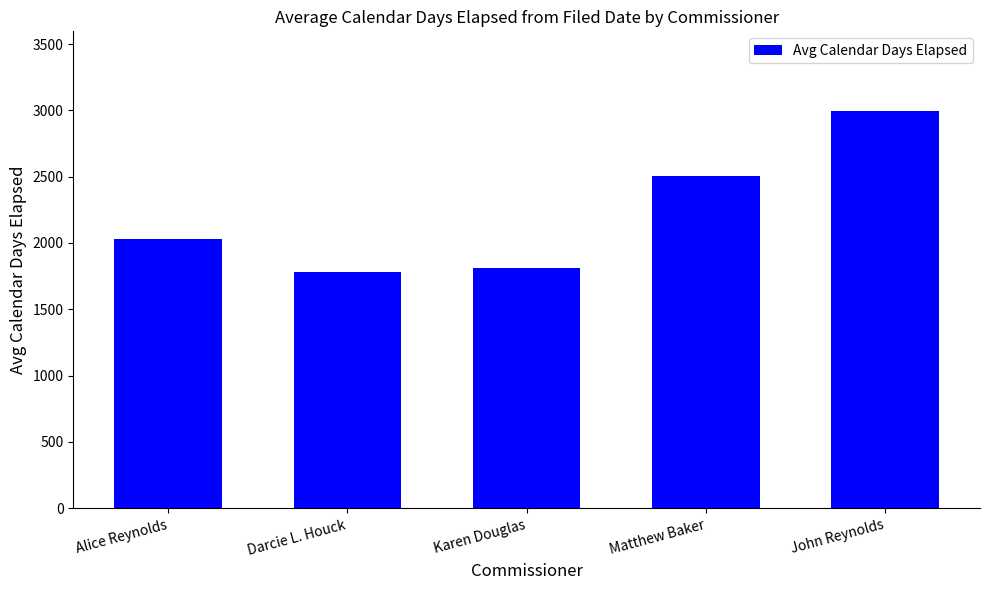

Rank the categories by value from lowest to highest.

Darcie L. Houck, Karen Douglas, Alice Reynolds, Matthew Baker, John Reynolds